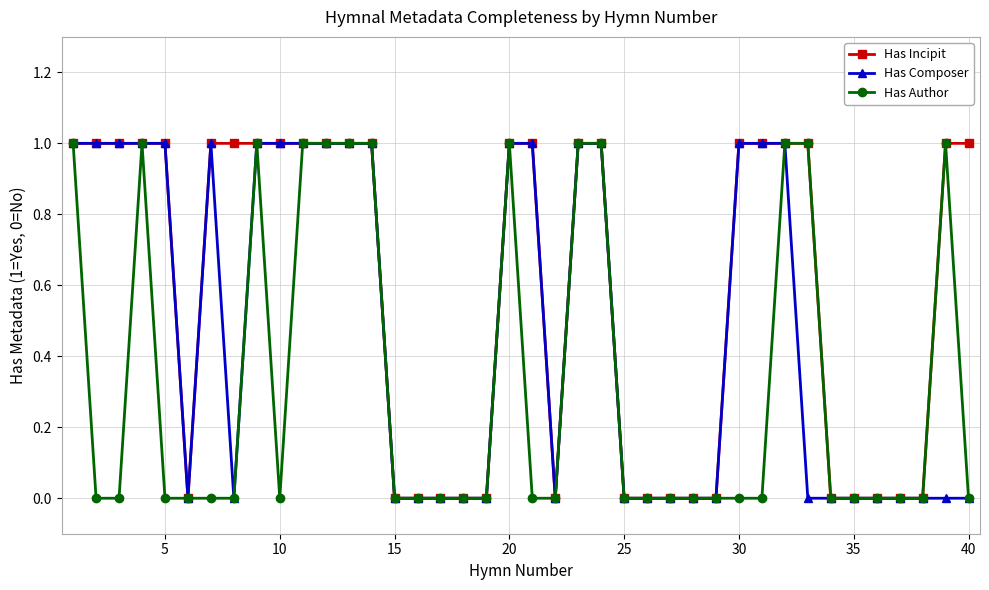

Rank the series by their average value, from highest to lowest.

Has Incipit, Has Composer, Has Author